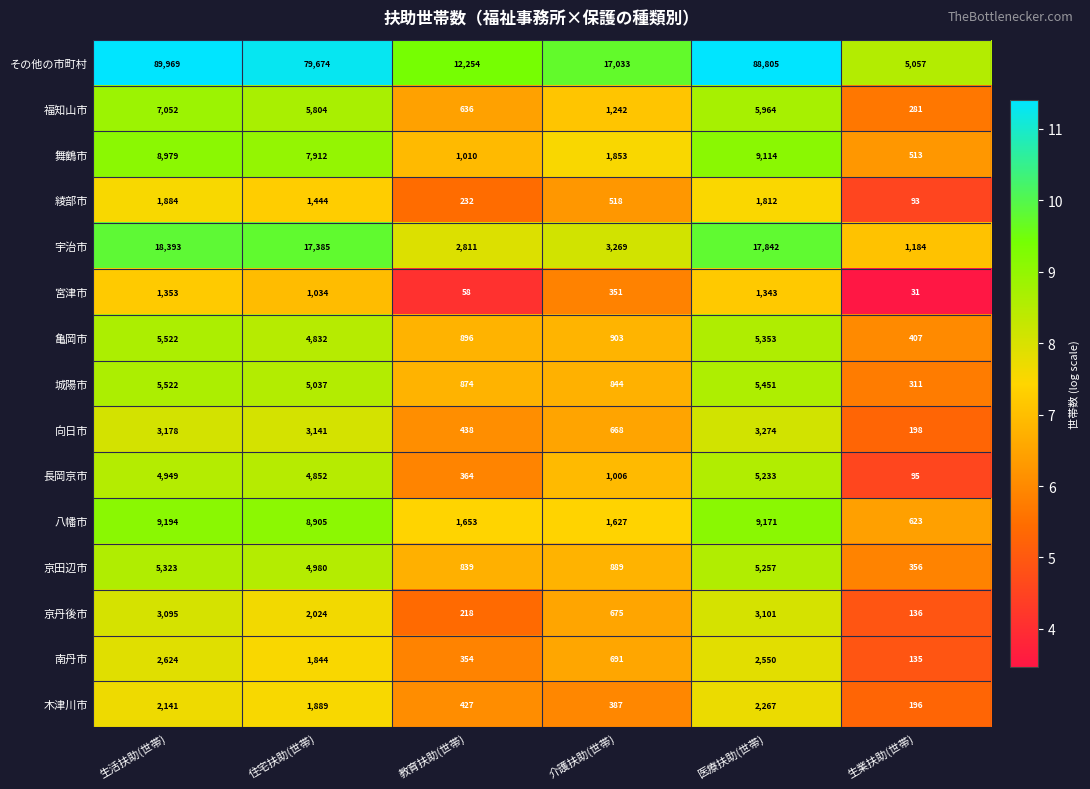

Count the number of data series in this chart.

15